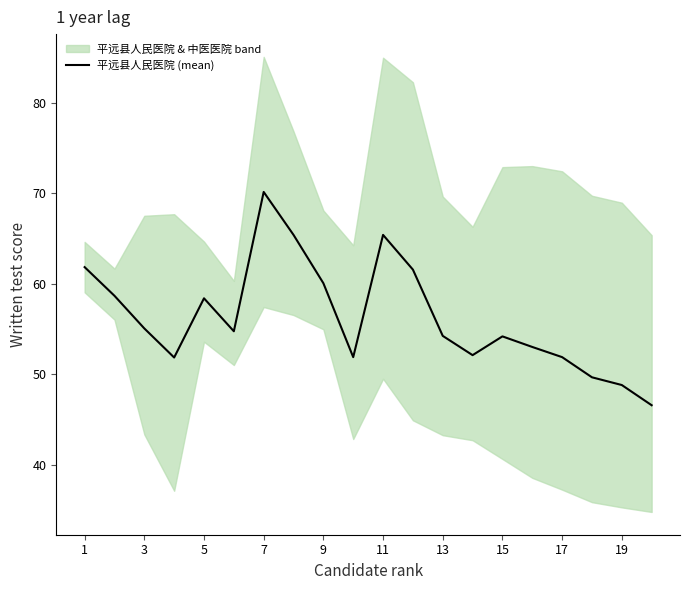

What is the lowest value of the 平远县人民医院 (mean) series?

46.6